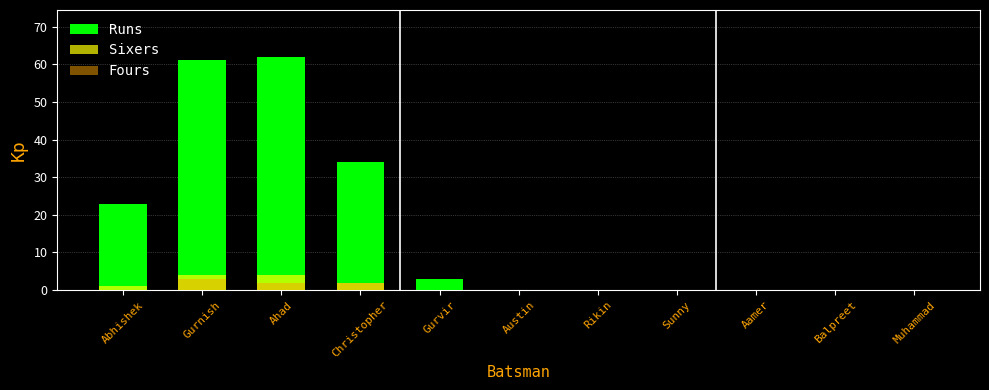

At which category is the sum across all series the highest?

Gurnish